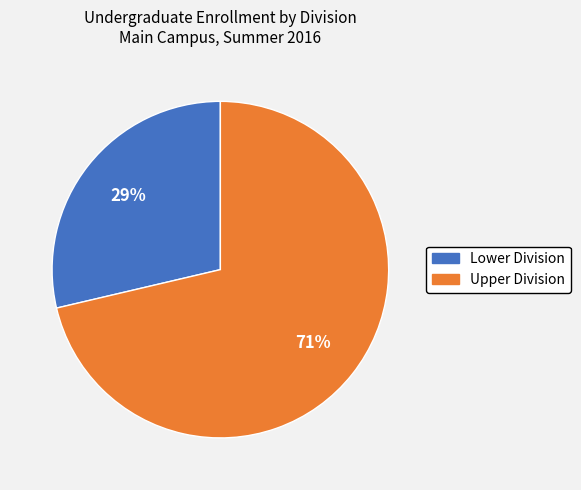

Which has a higher value, Lower Division or Upper Division?

Upper Division